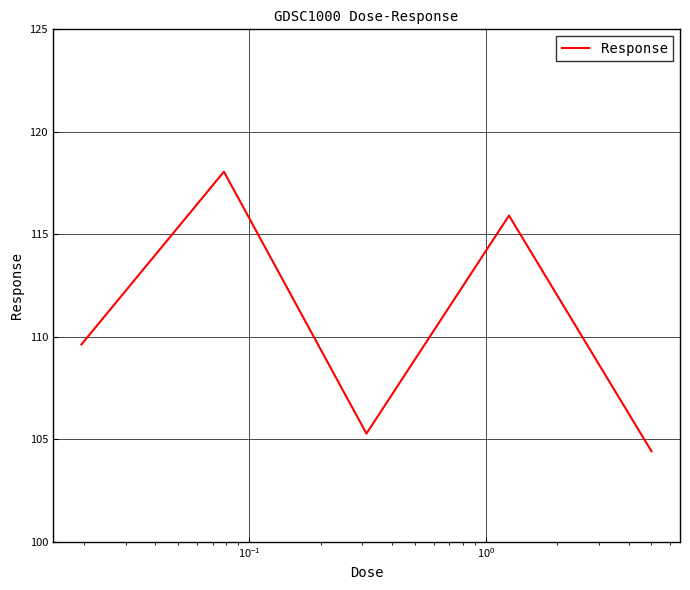

Count the number of categories in the chart.

5